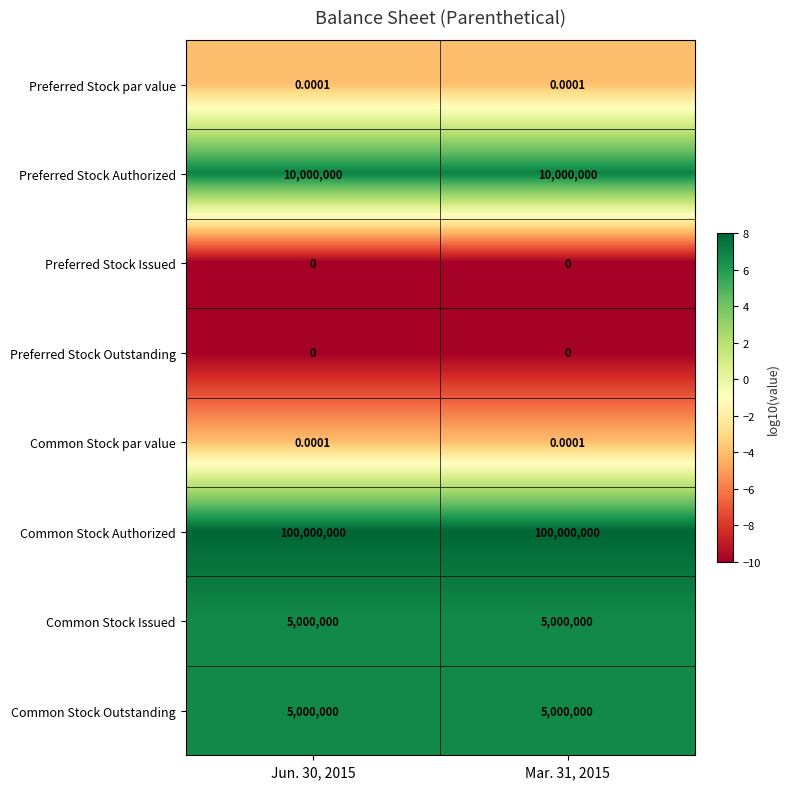

What is the total value across all series at Mar. 31, 2015?

120000000.0